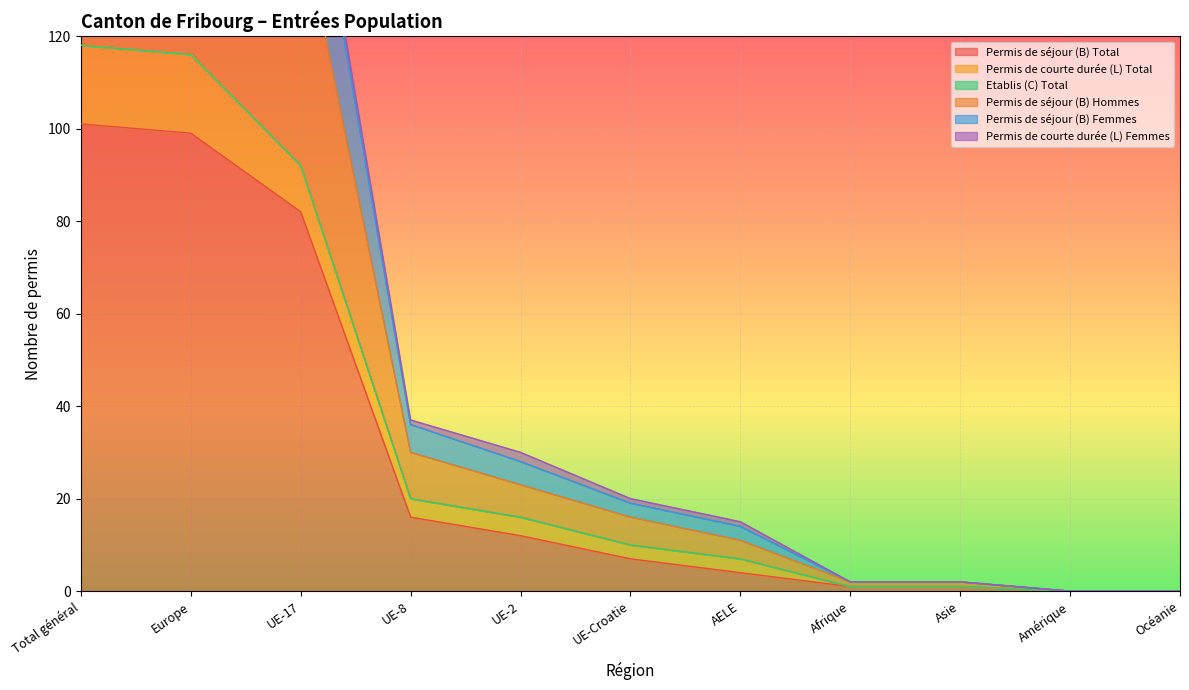

What position from the right is UE-Croatie?

6